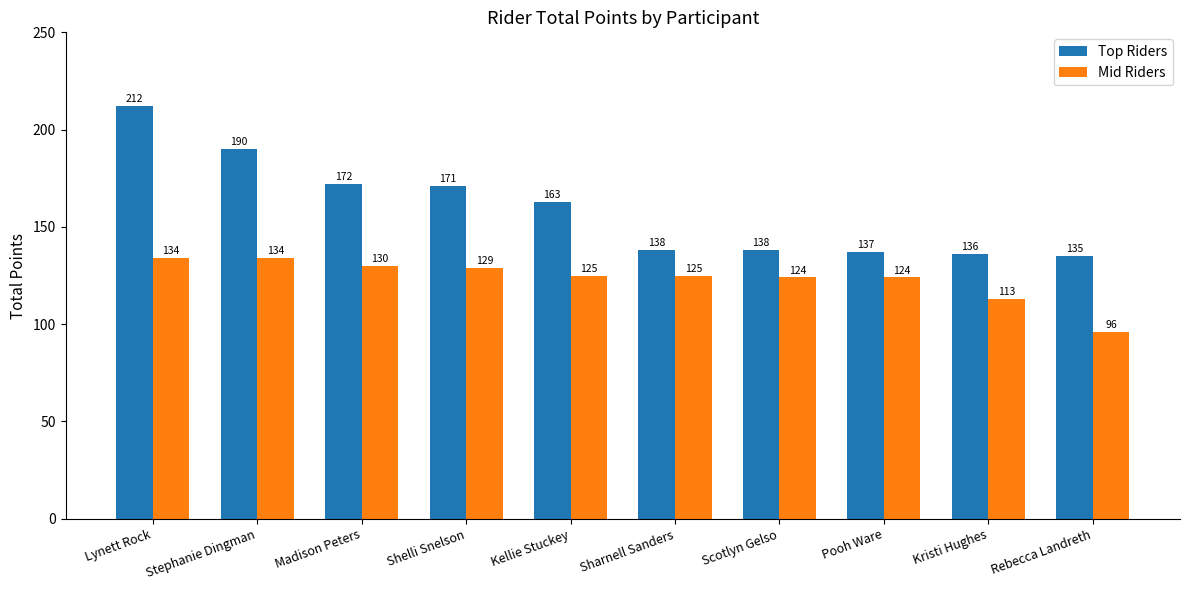

Which series has the largest range (max minus min)?

Top Riders